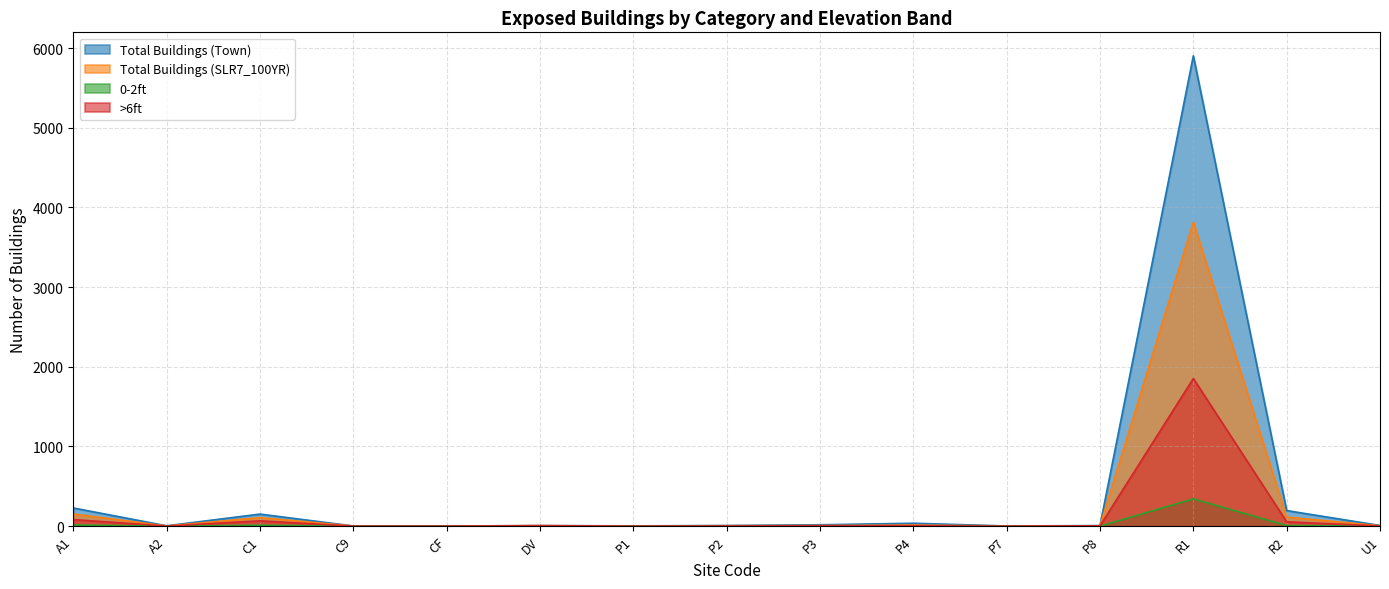

List the series in order of their peak value, highest first.

Total Buildings (Town), Total Buildings (SLR7_100YR), >6ft, 0-2ft